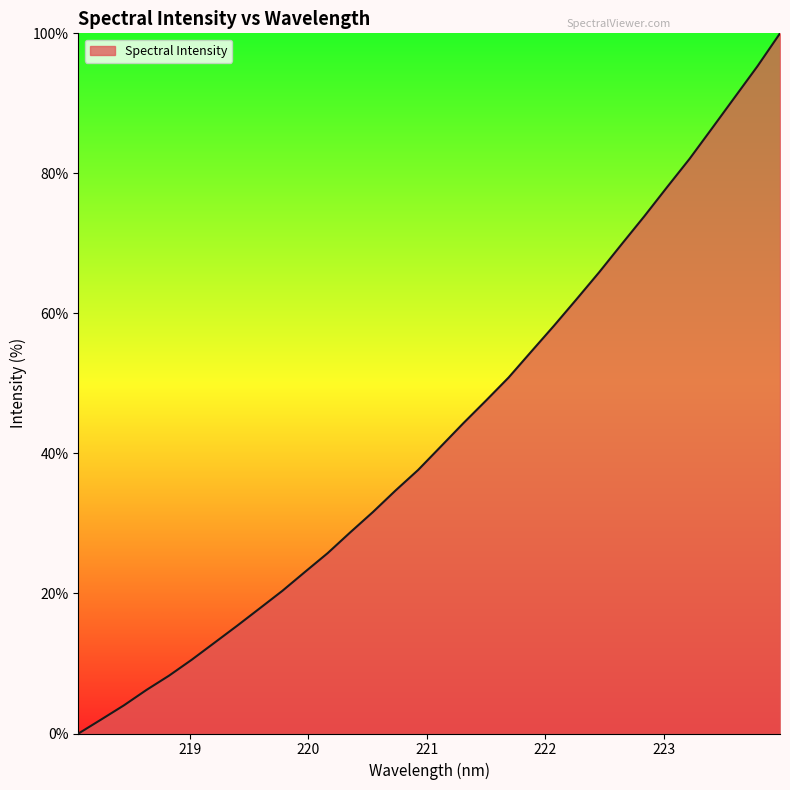

List the labels in order of value, largest first.

223.9802, 223.7895, 223.5987, 223.408, 223.2172, 223.0264, 222.8355, 222.6447, 222.4538, 222.263, 222.0721, 221.8812, 221.6902, 221.4993, 221.3083, 221.1174, 220.9264, 220.7354, 220.5444, 220.3533, 220.1623, 219.9712, 219.7801, 219.589, 219.3979, 219.2067, 219.0156, 218.8244, 218.6332, 218.442, 218.2508, 218.0596